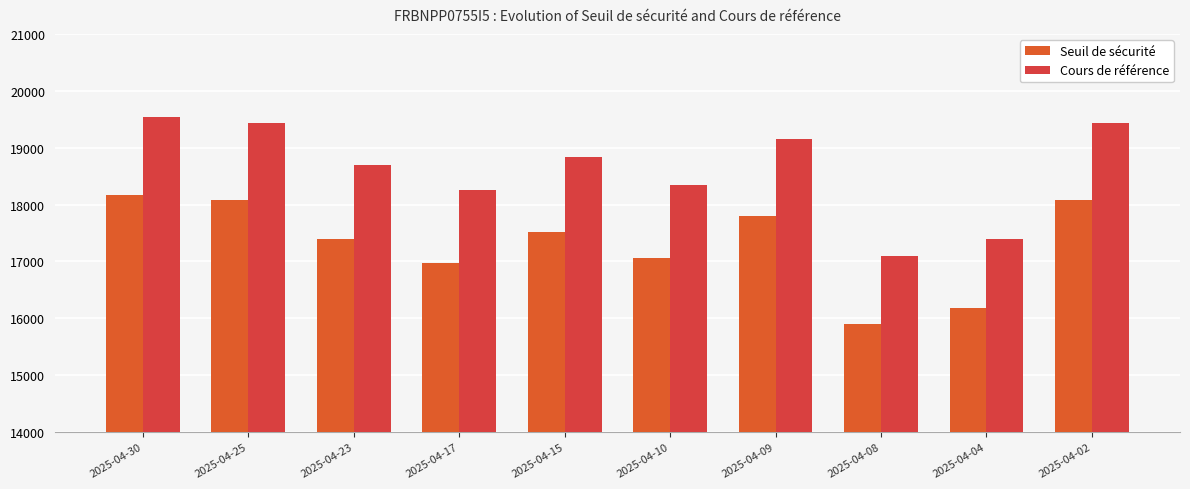

Which series has the largest total across all categories?

Cours de référence